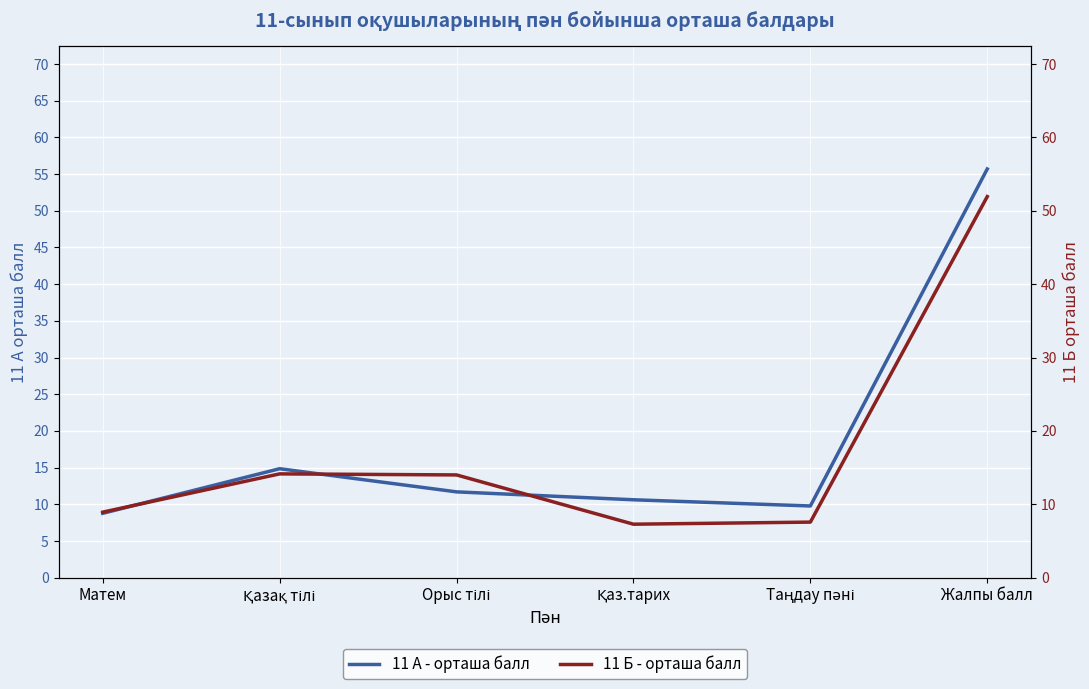

What position from the left is Орыс тілі?

3